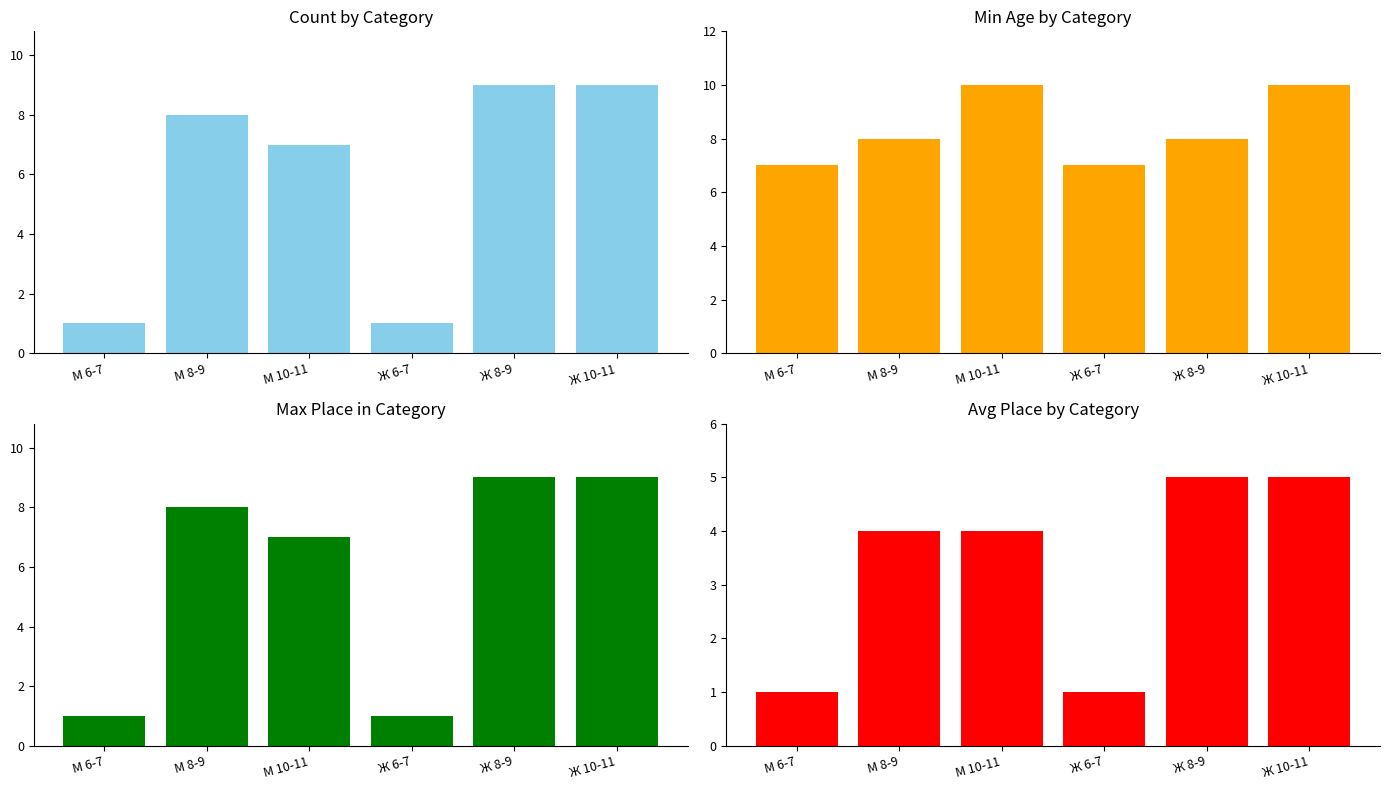

Rank the series at Ж 6-7 from lowest to highest value.

Count, Max Place in Category, Avg Place, Min Age